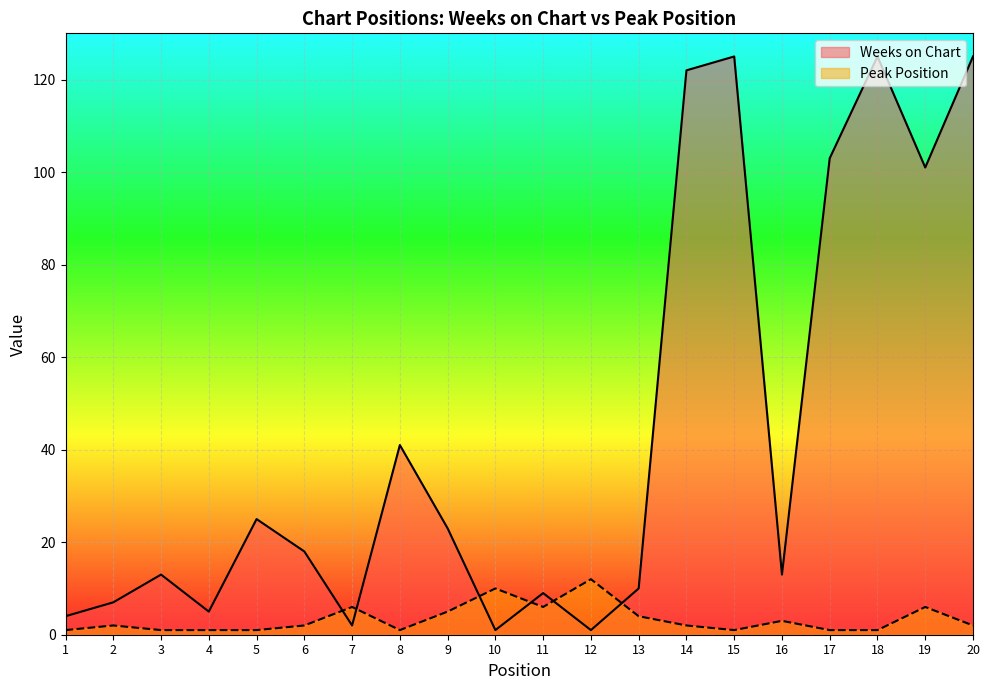

What are all the series names shown in the legend?

Weeks on Chart, Peak Position